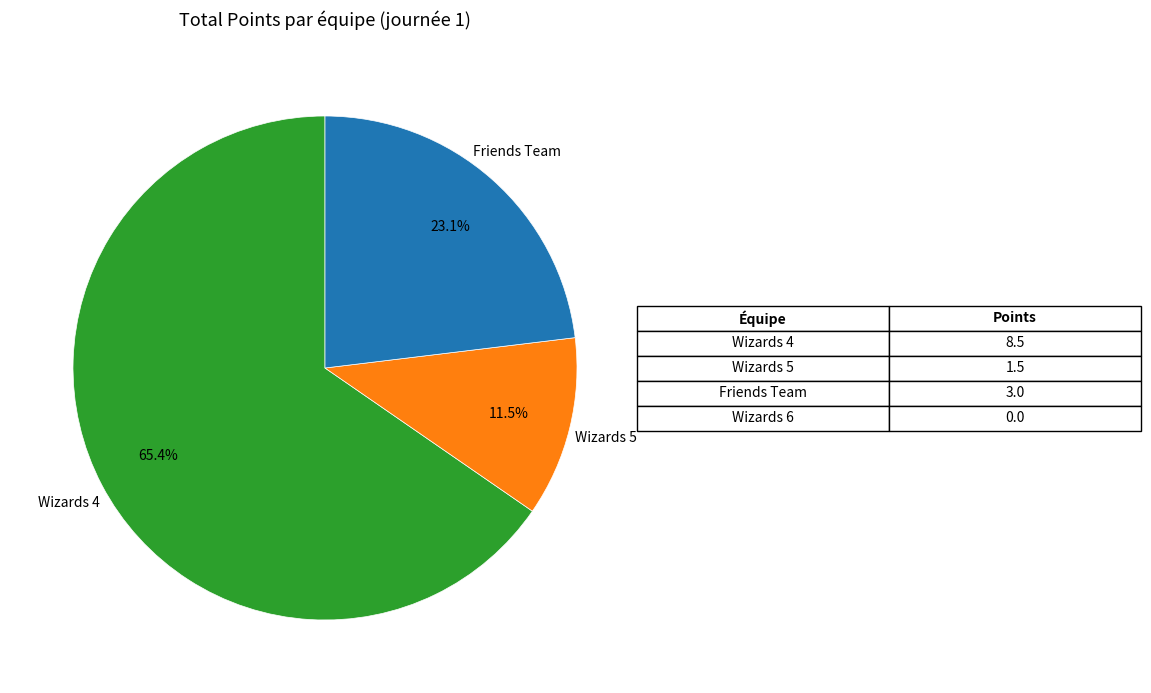

To the nearest percent, what is the combined percentage of Wizards 5 and Friends Team?

35%